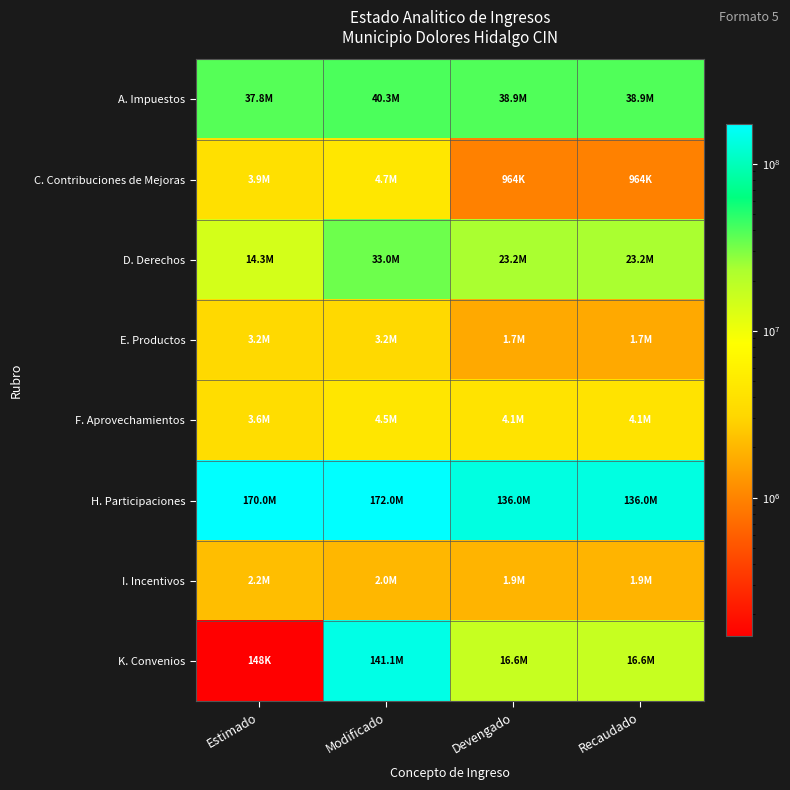

Which series has the largest total across all categories?

H. Participaciones